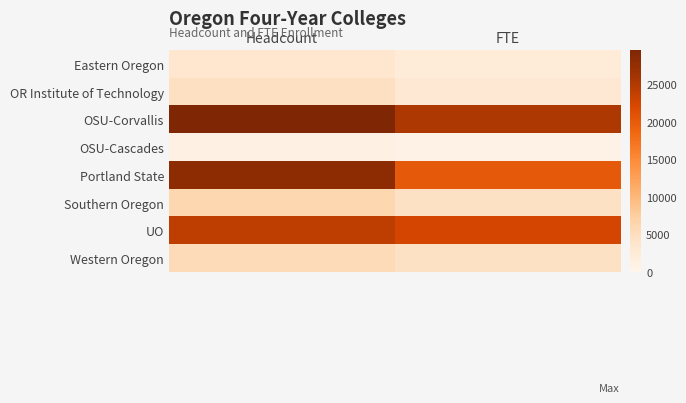

Reading left to right, extract all data points from this chart.

Eastern Oregon: Headcount=3488	FTE=2274
OR Institute of Technology: Headcount=4786	FTE=3108
OSU-Corvallis: Headcount=29576	FTE=25275
OSU-Cascades: Headcount=1016	FTE=604
Portland State: Headcount=28076	FTE=20162
Southern Oregon: Headcount=6215	FTE=4408
UO: Headcount=24125	FTE=22598
Western Oregon: Headcount=5445	FTE=4513